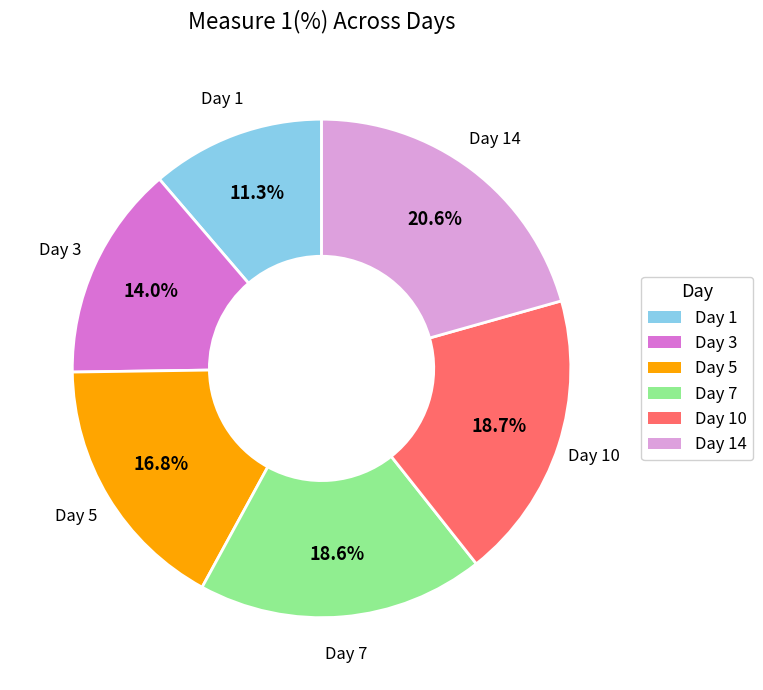

Is there any slice that represents more than half of the pie?

No